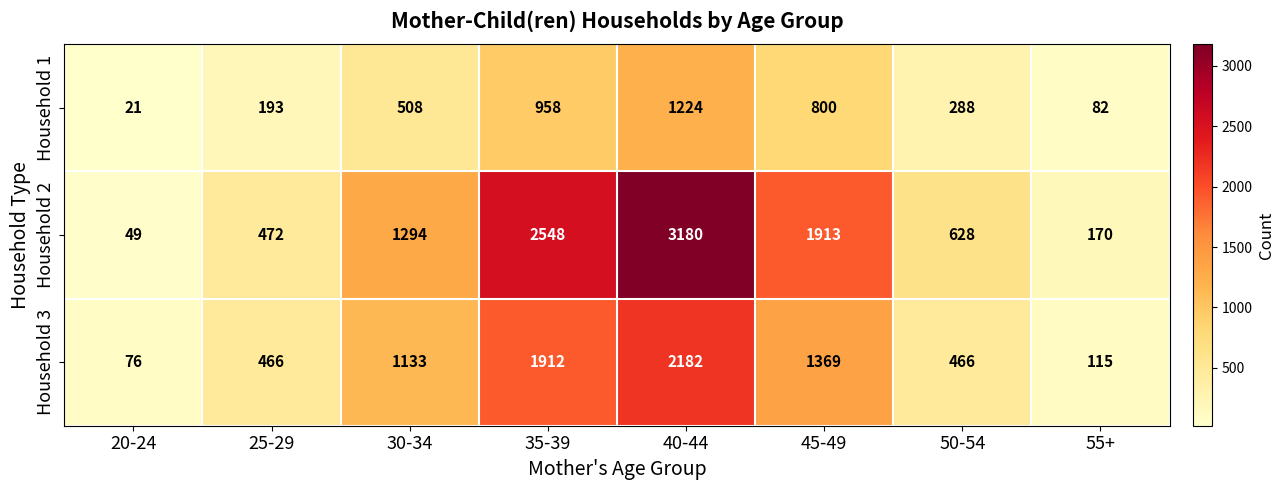

What is the difference between the second highest and minimum values in the Household 1 series?

937